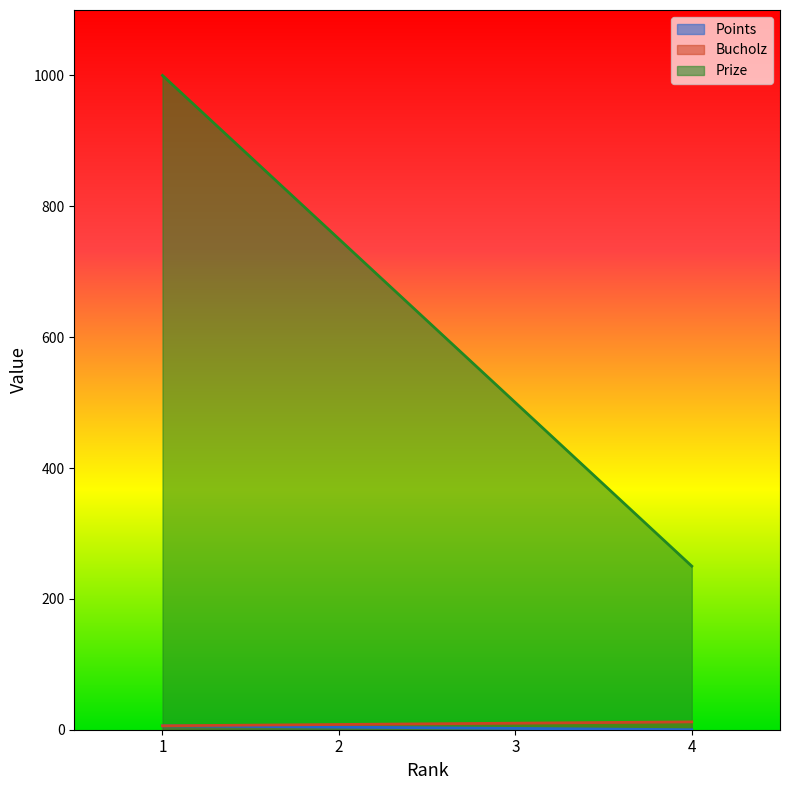

True or false: Prize and Bucholz intersect in this chart.

False